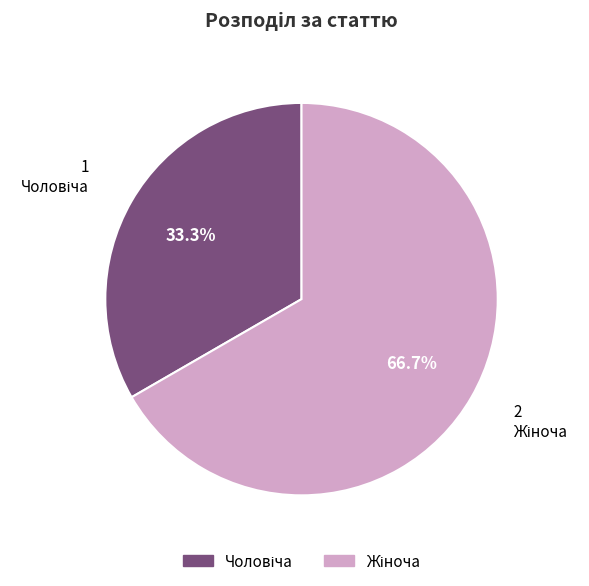

Is there a majority slice in this chart?

Yes